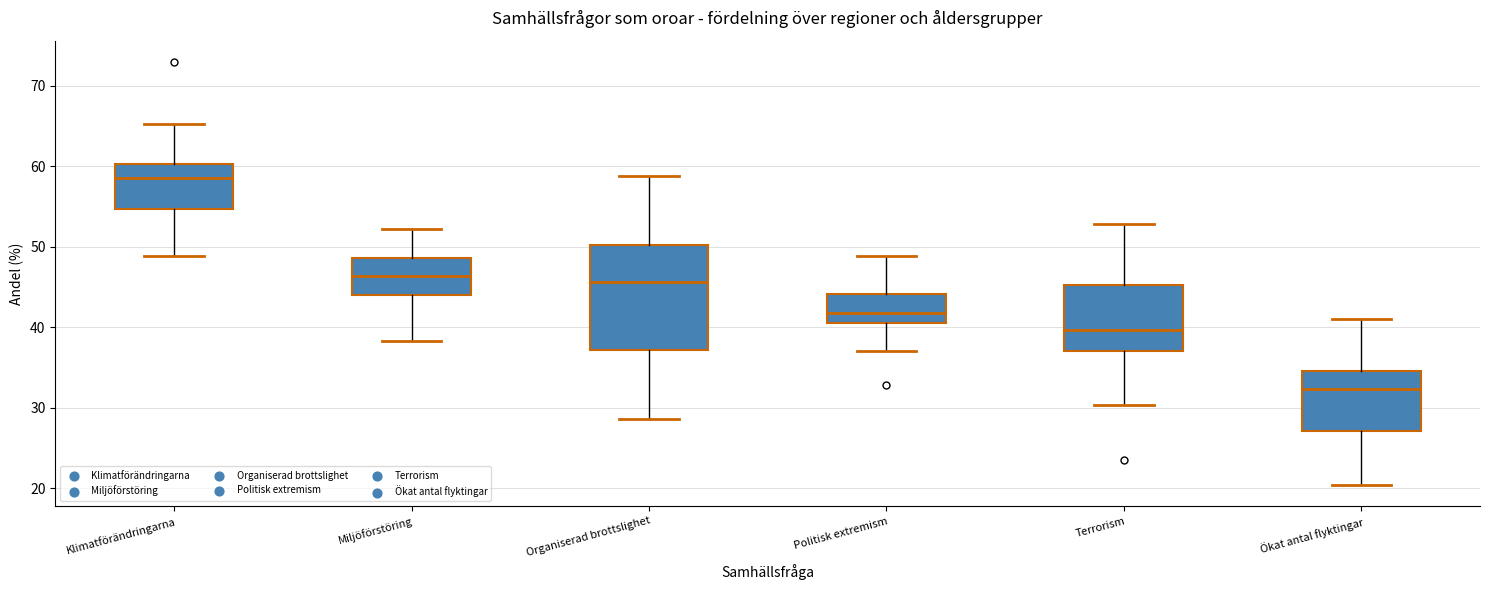

Where is the upper edge of the box for Klimatförändringarna on the y-axis? The values are not printed on the chart, so give them approximately, as read against the axis.

60